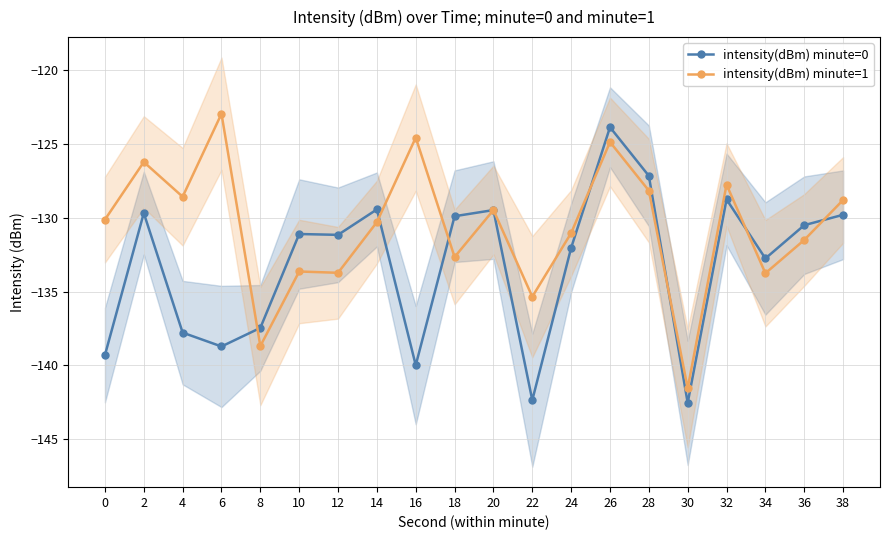

What is the sum of the intensity(dBm) minute=1 values at 12 and 4?

-262.3